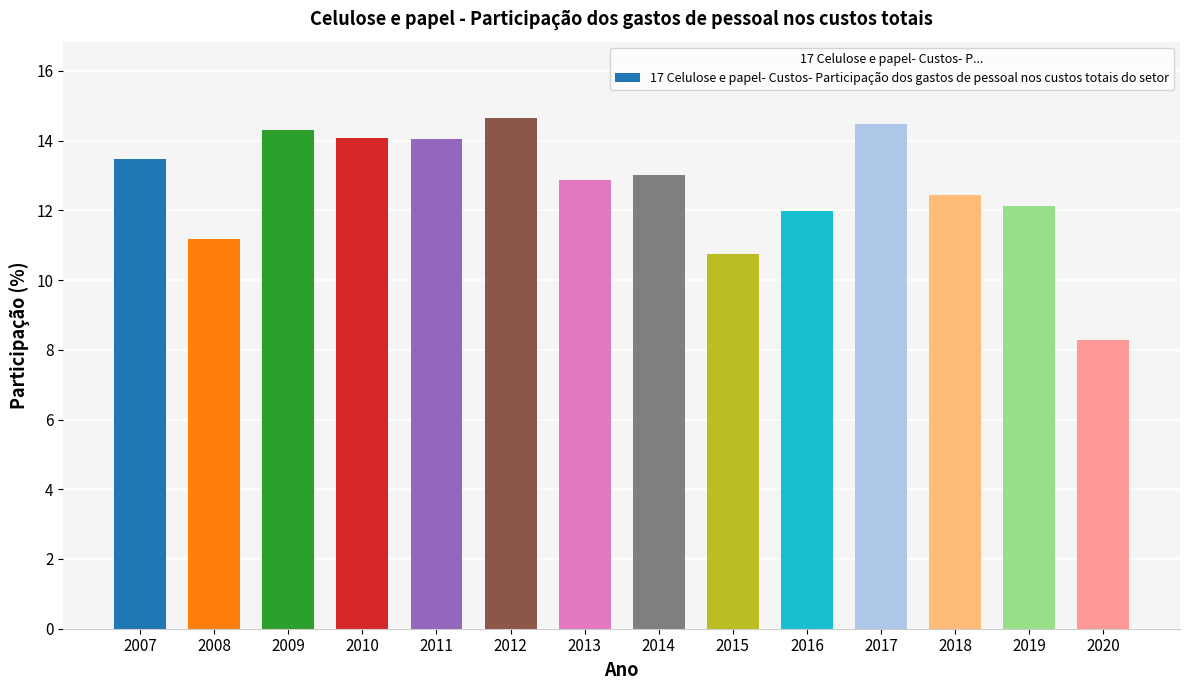

What is the smallest value displayed?

8.3